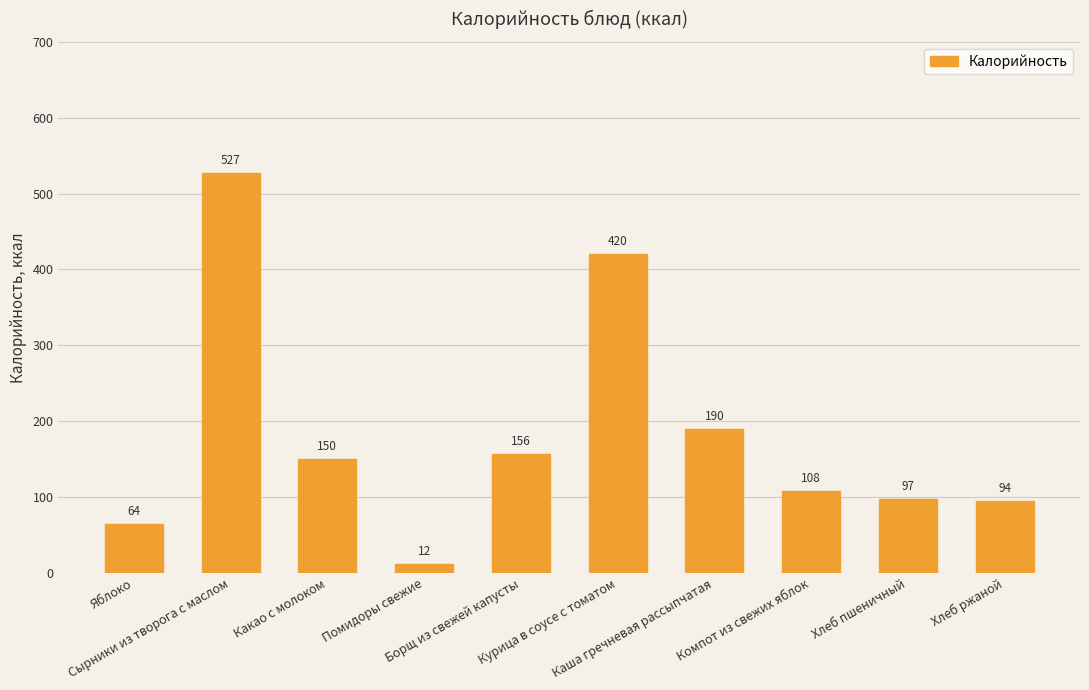

At which label is the value closest to 269?

Каша гречневая рассыпчатая